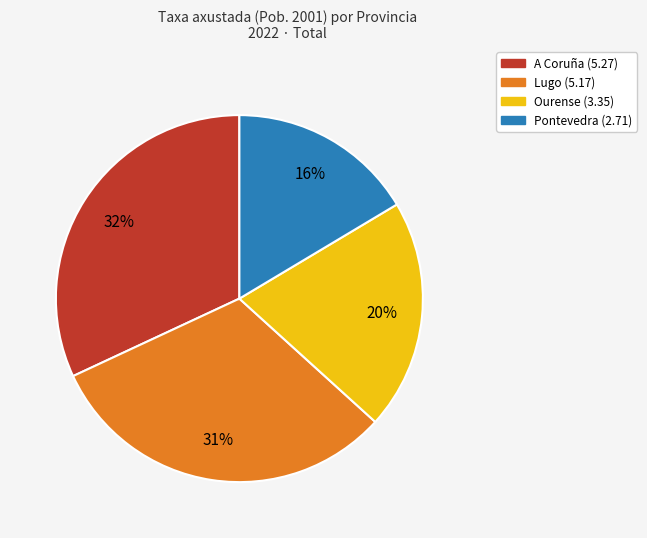

What is the ratio of the value at Pontevedra to the value at Ourense?

0.8